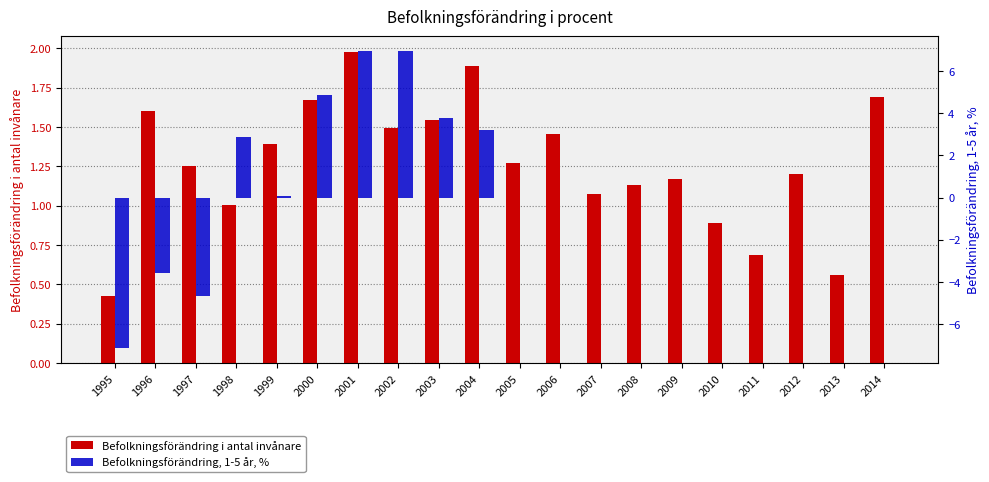

Rank the series by their maximum value, from lowest to highest.

Befolkningsförändring i antal invånare, Befolkningsförändring, 1-5 år, %